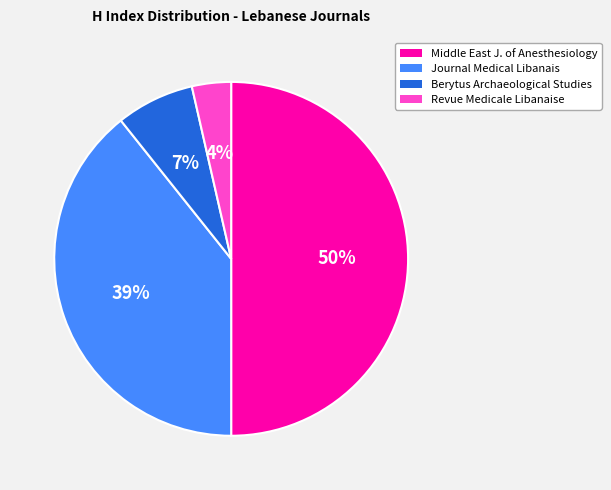

Does Journal Medical Libanais represent more than half of the total?

No